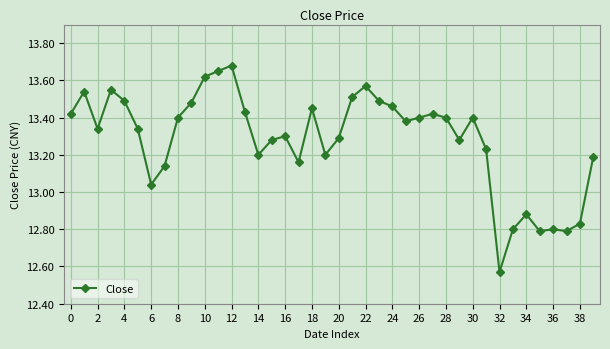

How many data points are above 13?

33